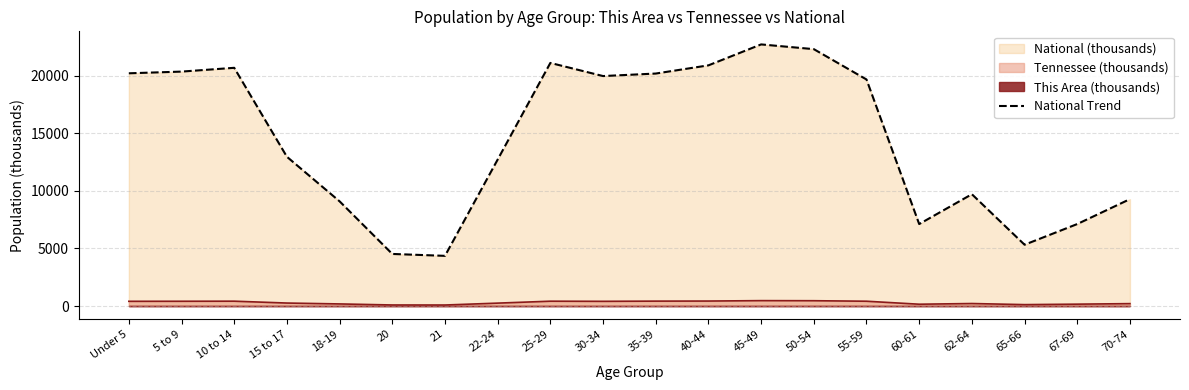

Is it true that the value at 10 to 14 is 34759.6?

False